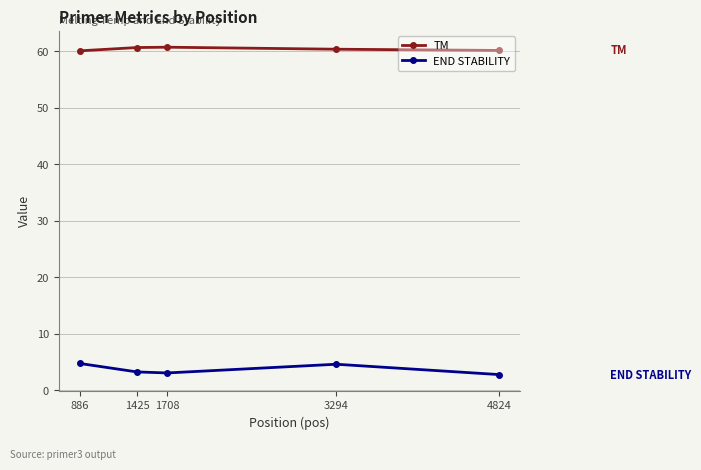

What is the minimum value shown in the chart?

2.8